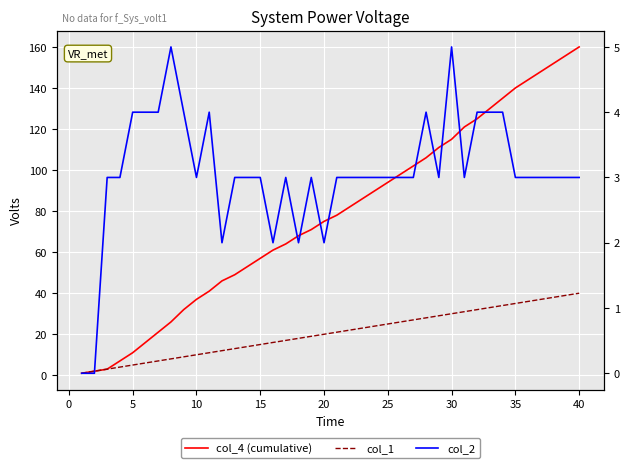

What is the sum of the col_4 (cumulative) values at 25 and 35?

234